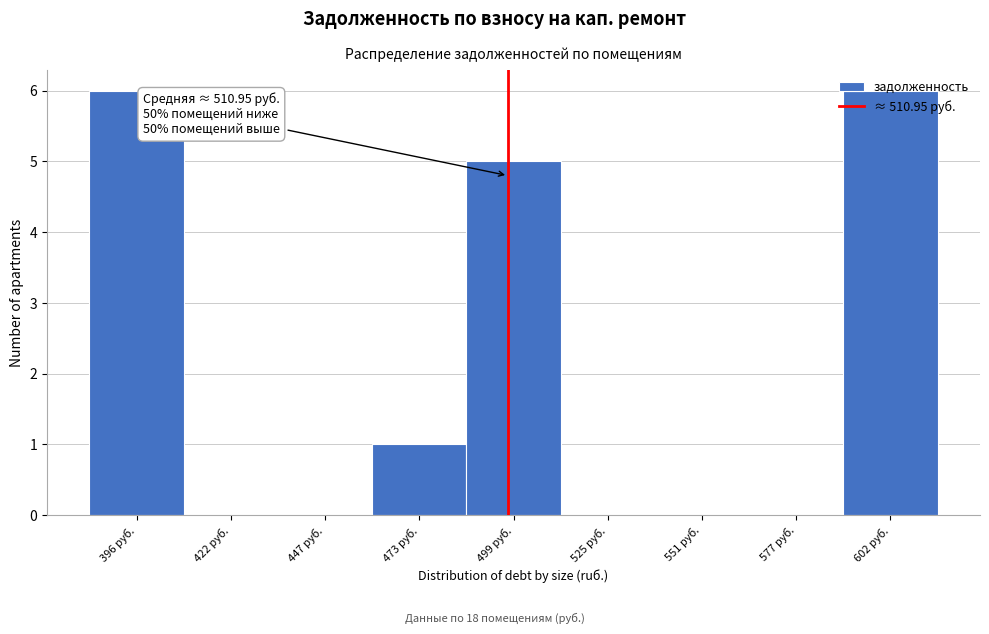

Is it true that the value at 525 руб. is 2?

False